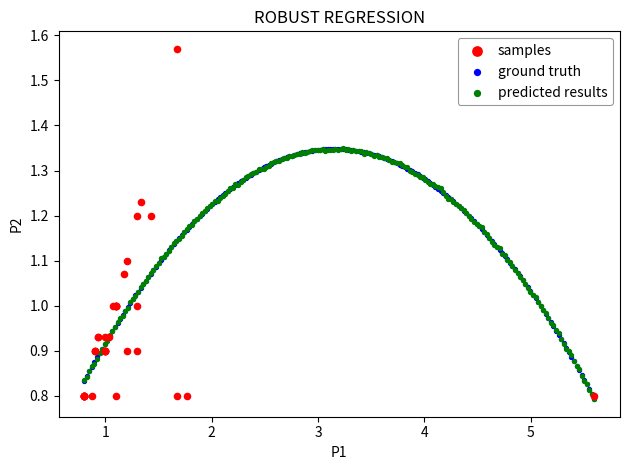

Which series has the widest spread of Y values?

samples